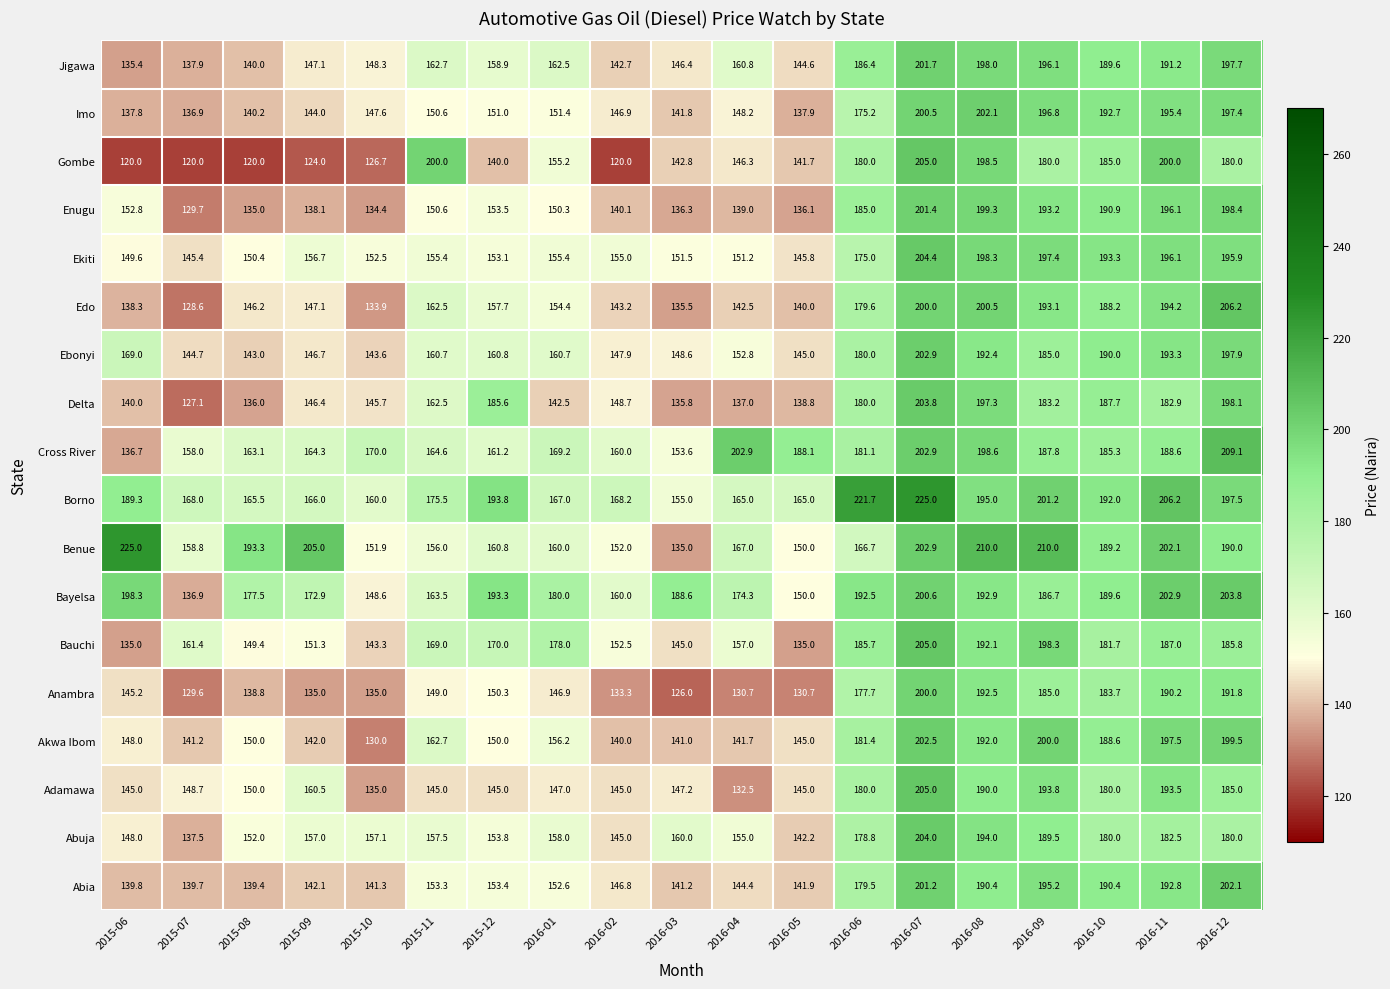

Count the number of categories in the chart.

19